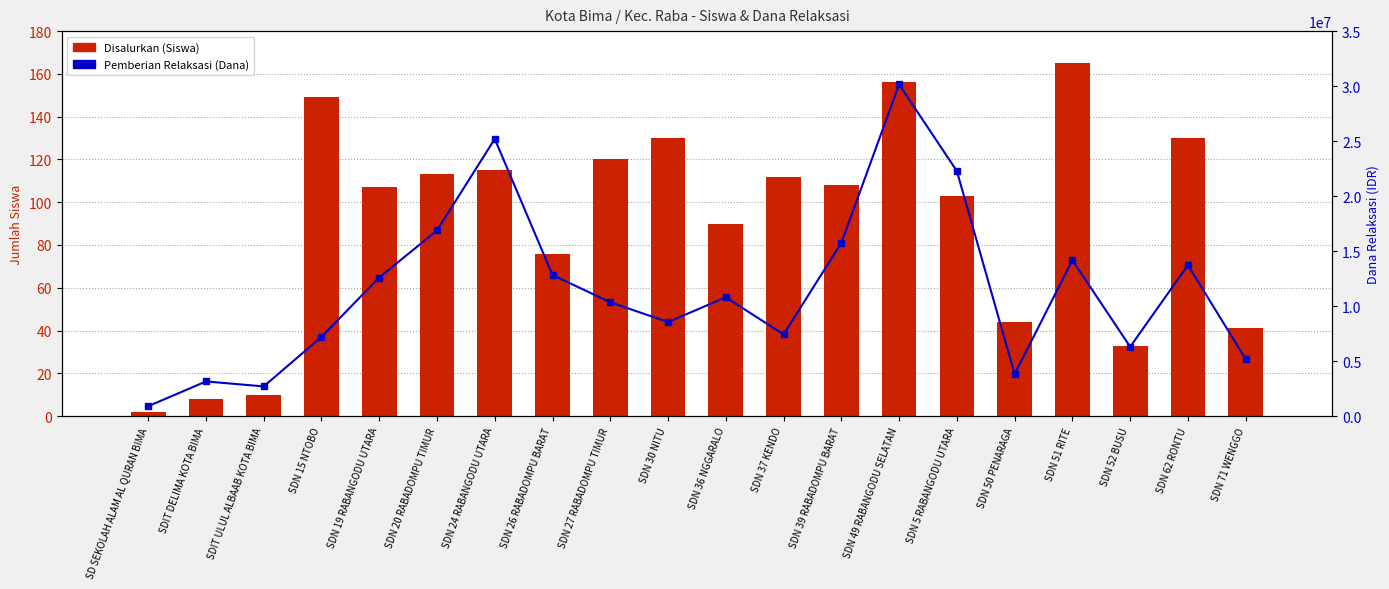

What are all the series names shown in the legend?

Disalurkan (Siswa), Pemberian Relaksasi (Dana)